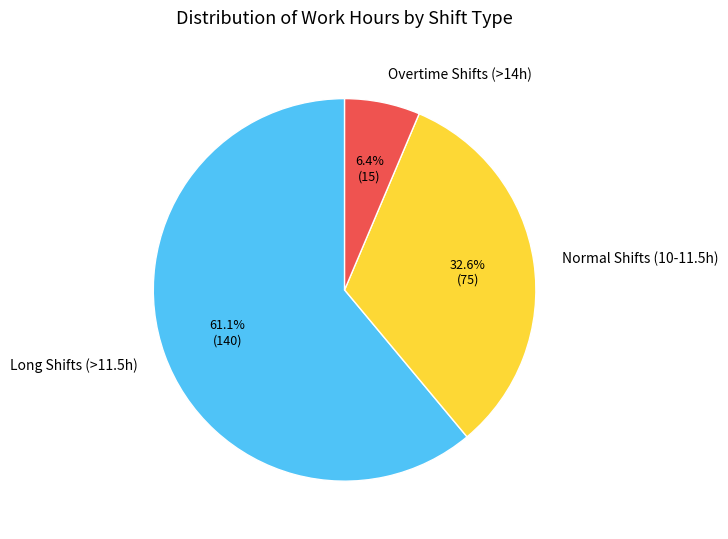

Which category has the smallest portion of the pie?

Overtime Shifts (>14h)